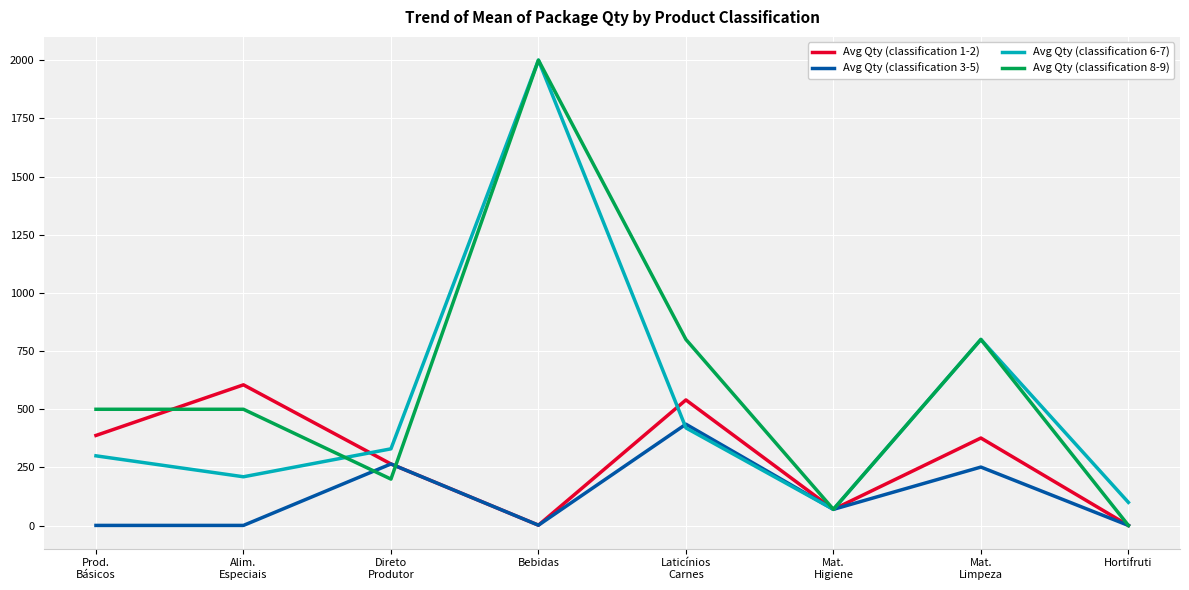

At which category does Avg Qty (classification 8-9) reach its first local valley?

Direto
Produtor